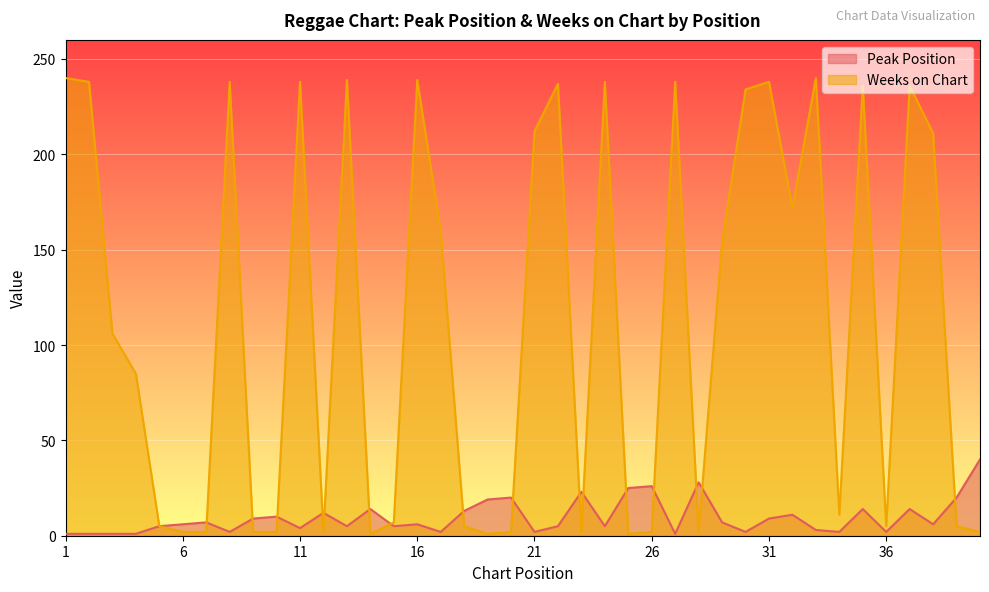

What is the spread (max minus min) of values at 17?

158